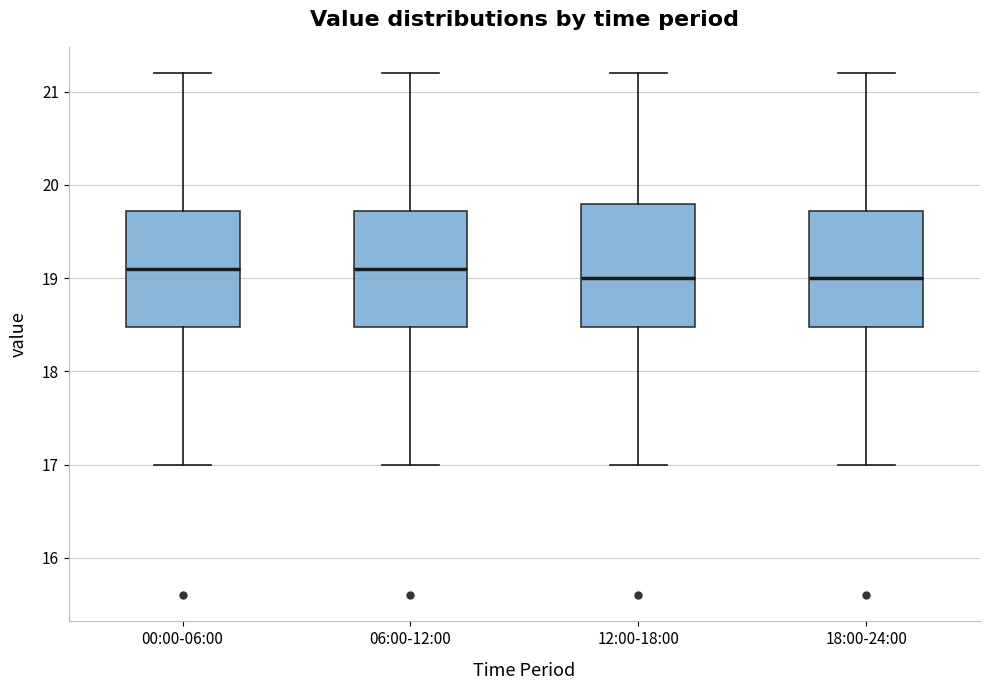

Reading left to right, read every box against the y-axis: the position of its median line, the range the box covers, and the ends of its whiskers. The values are not printed on the chart, so give them approximately, as read against the axis.

00:00-06:00: median 19.1, box 18.5 to 19.7, whiskers 17.0 to 21.2
06:00-12:00: median 19.1, box 18.5 to 19.7, whiskers 17.0 to 21.2
12:00-18:00: median 19.0, box 18.5 to 19.8, whiskers 17.0 to 21.2
18:00-24:00: median 19.0, box 18.5 to 19.7, whiskers 17.0 to 21.2